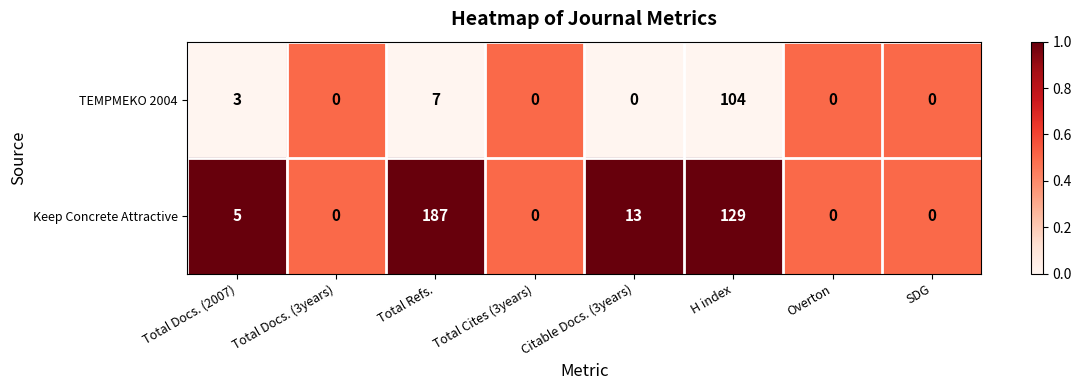

The Keep Concrete Attractive series shows 0 at Overton. True or false?

True